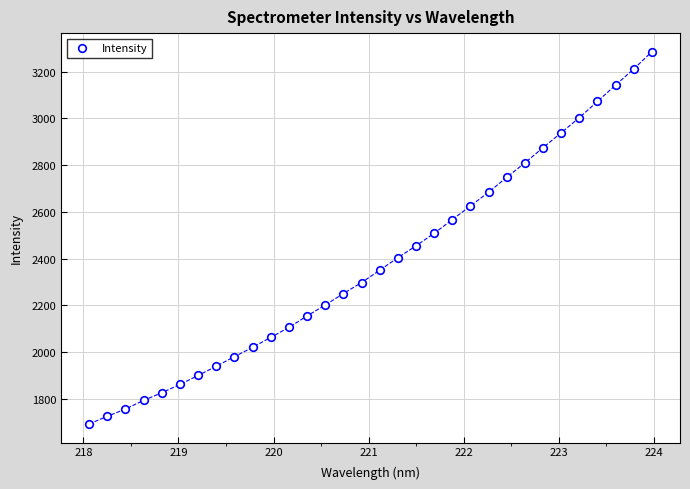

What is the range of X values (max minus min)?

5.9